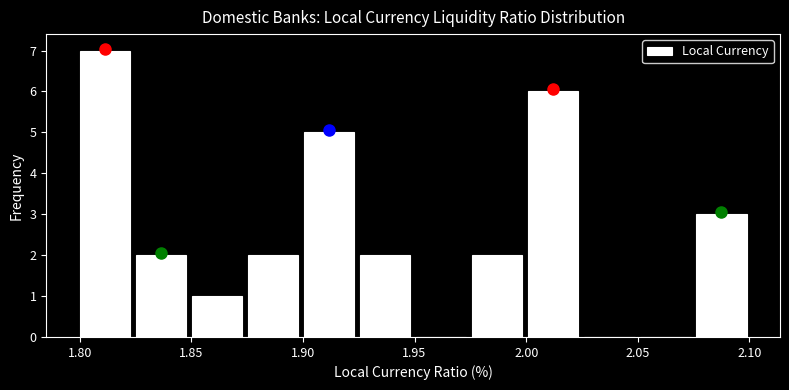

Reading left to right, list every bar in this chart as the range it spans on the x-axis followed by its height. Neither the bar edges nor the heights are printed on the chart, so give them approximately, as read against the axes.

1.800 to 1.825: 7
1.825 to 1.850: 2
1.850 to 1.875: 1
1.875 to 1.900: 2
1.900 to 1.925: 5
1.925 to 1.950: 2
1.950 to 1.975: 0
1.975 to 2.000: 2
2.000 to 2.025: 6
2.025 to 2.050: 0
2.050 to 2.075: 0
2.075 to 2.100: 3